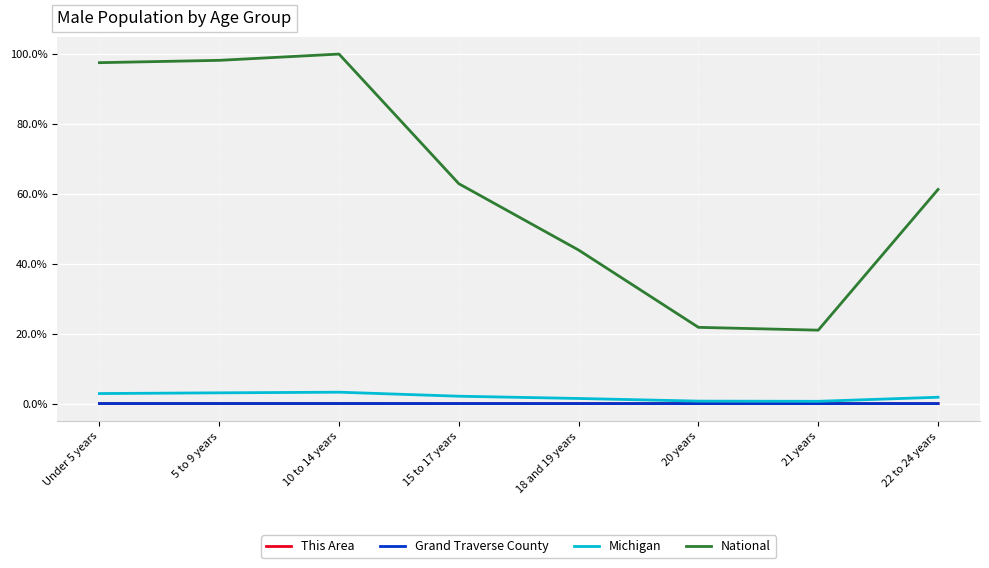

Does the chart have visible grid lines?

Yes